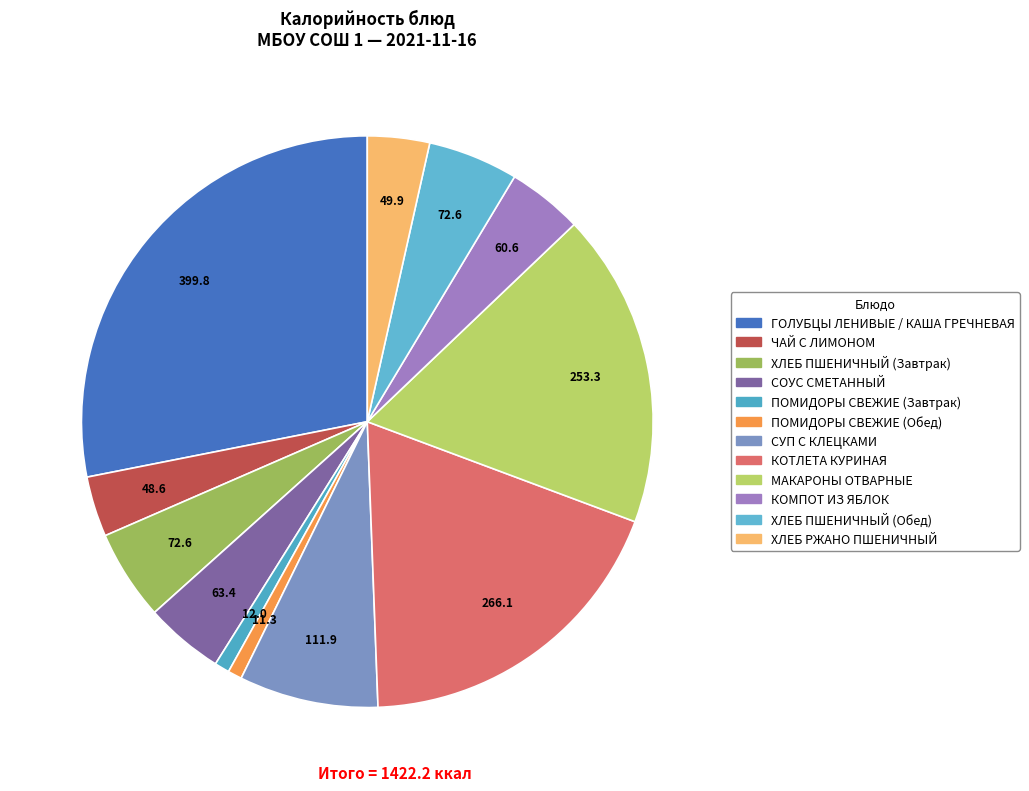

What is the ratio of the value at СУП С КЛЕЦКАМИ to the value at ПОМИДОРЫ СВЕЖИЕ (Обед)?

9.9